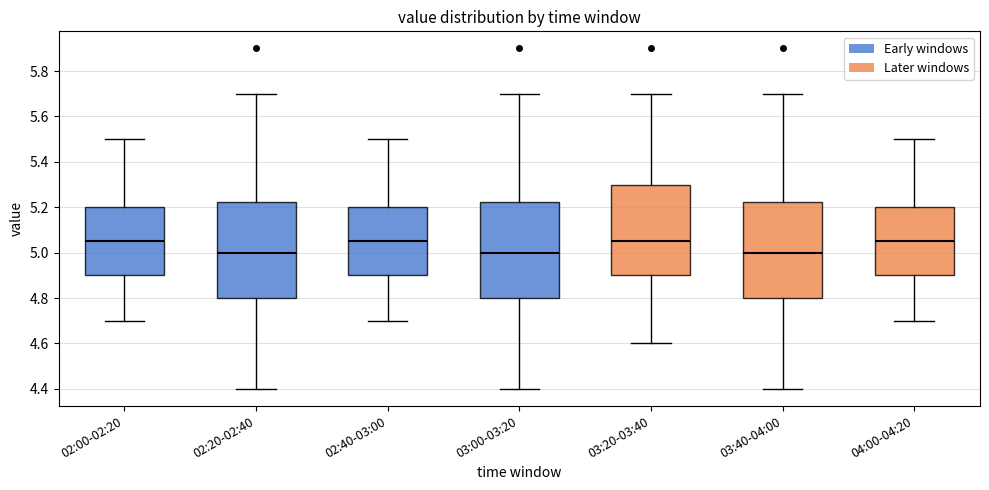

Reading left to right, transcribe this box plot: for each box, give where its median line is, the range the box spans, and where its two whiskers end, as read against the y-axis. The values are not printed on the chart, so give them approximately, as read against the axis.

02:00-02:20: median 5.06, box 4.90 to 5.20, whiskers 4.70 to 5.50
02:20-02:40: median 5.00, box 4.80 to 5.22, whiskers 4.40 to 5.70
02:40-03:00: median 5.06, box 4.90 to 5.20, whiskers 4.70 to 5.50
03:00-03:20: median 5.00, box 4.80 to 5.22, whiskers 4.40 to 5.70
03:20-03:40: median 5.06, box 4.90 to 5.30, whiskers 4.60 to 5.70
03:40-04:00: median 5.00, box 4.80 to 5.22, whiskers 4.40 to 5.70
04:00-04:20: median 5.06, box 4.90 to 5.20, whiskers 4.70 to 5.50